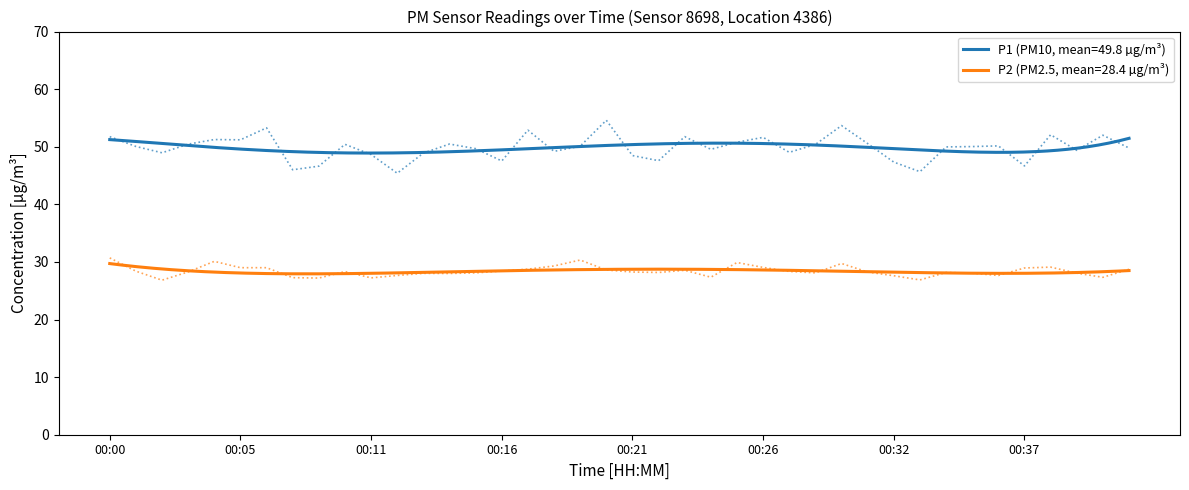

Does the chart have visible grid lines?

No